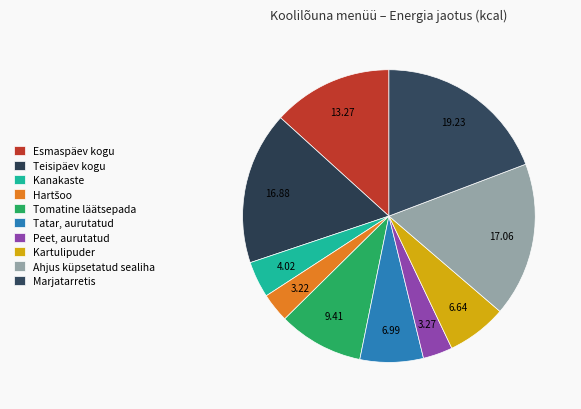

What percentage is the Ahjus küpsetatud sealiha slice, to the nearest percent?

17%